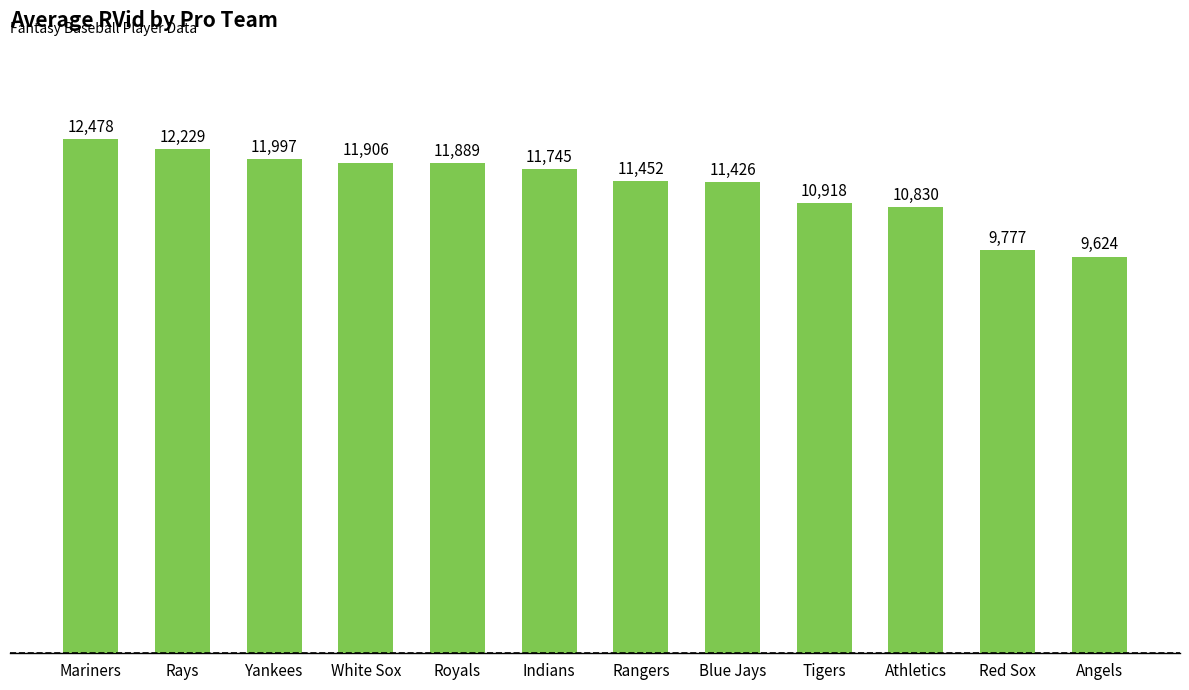

Between Red Sox and Angels, which is larger?

Red Sox